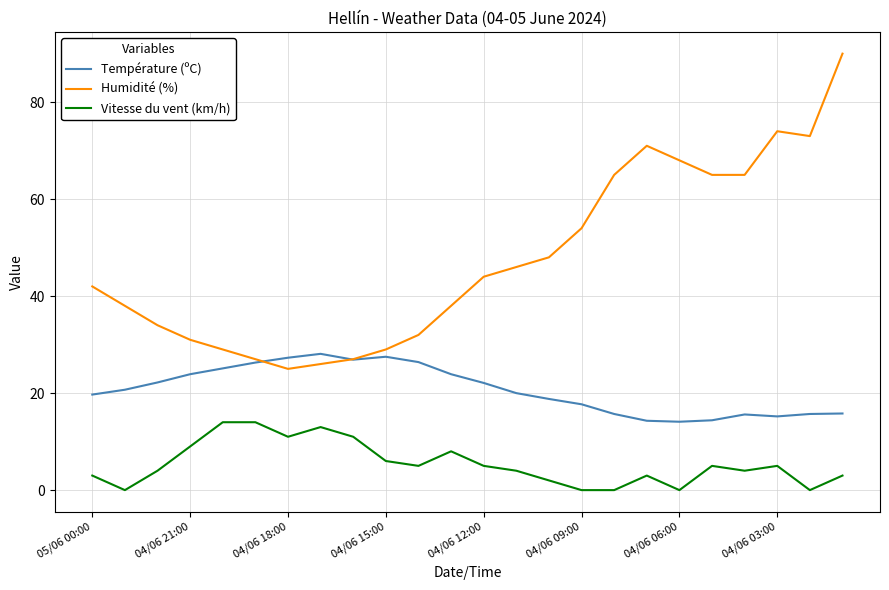

What is the highest value of the Humidité (%) series?

90.0